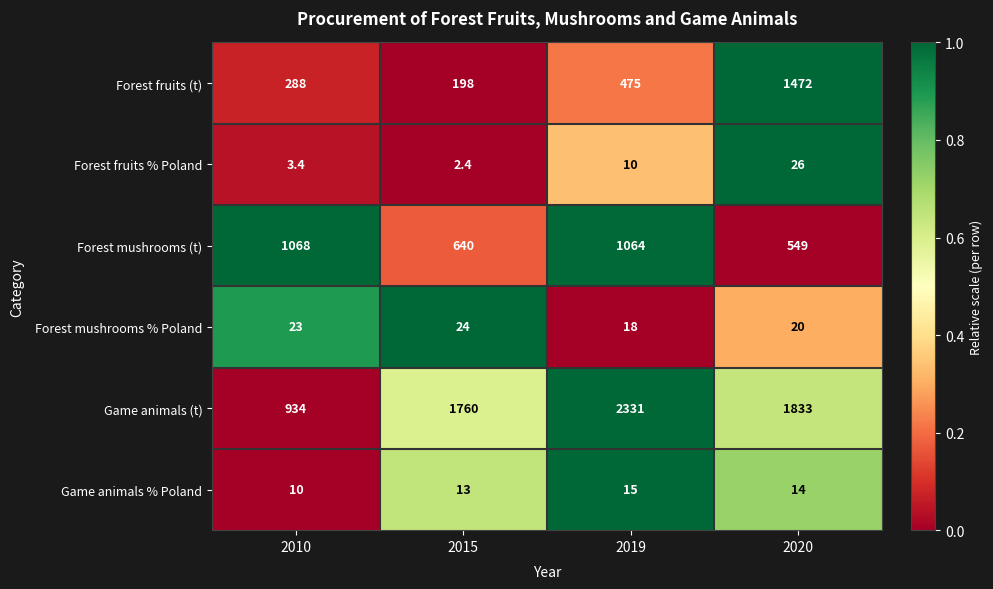

What is the sum of the Game animals (t) values at 2020 and 2010?

2767.0